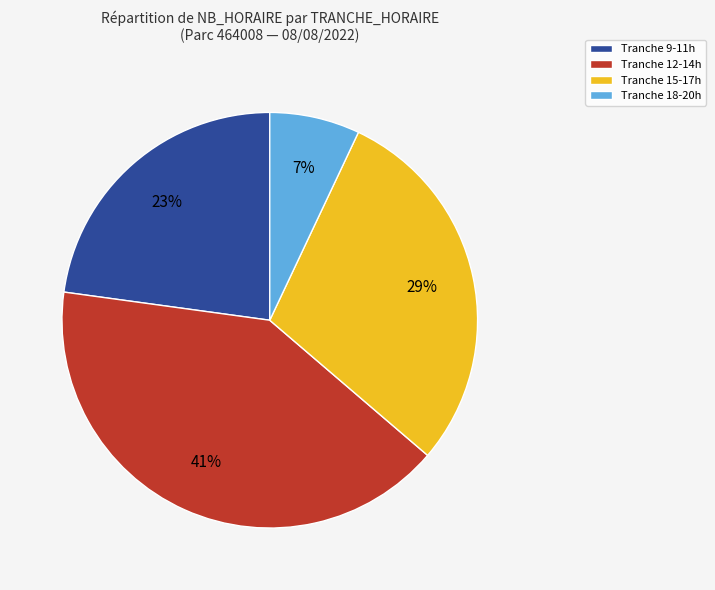

Is there a majority slice in this chart?

No